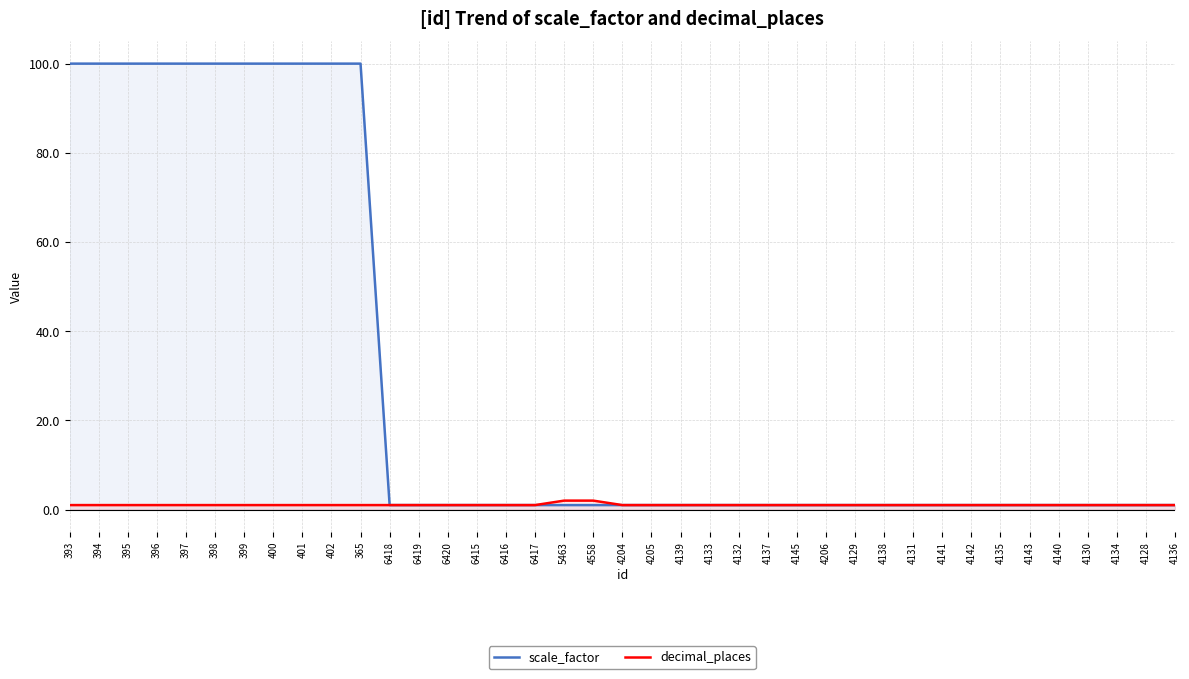

Which has a higher value, 4141 or 4143?

4141